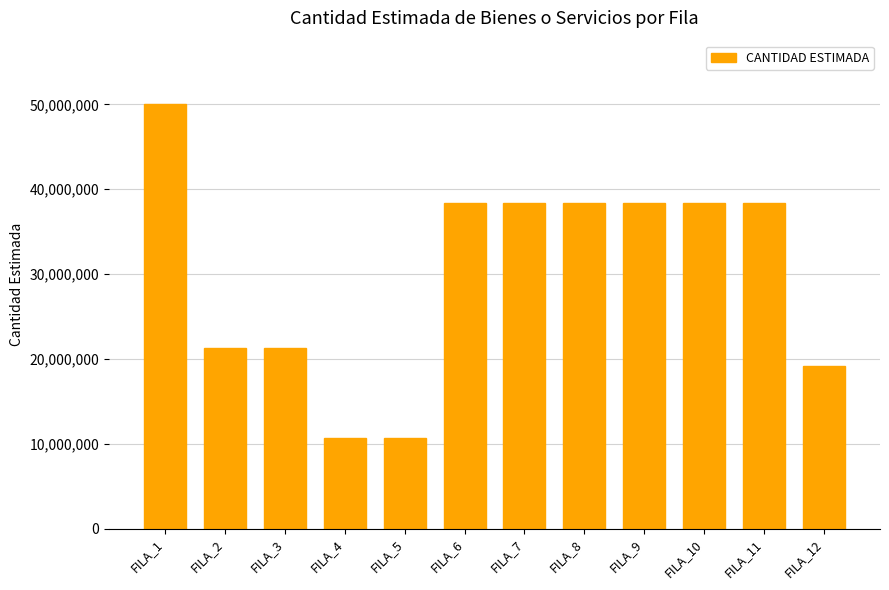

The value at FILA_3 is 5051918. True or false?

False